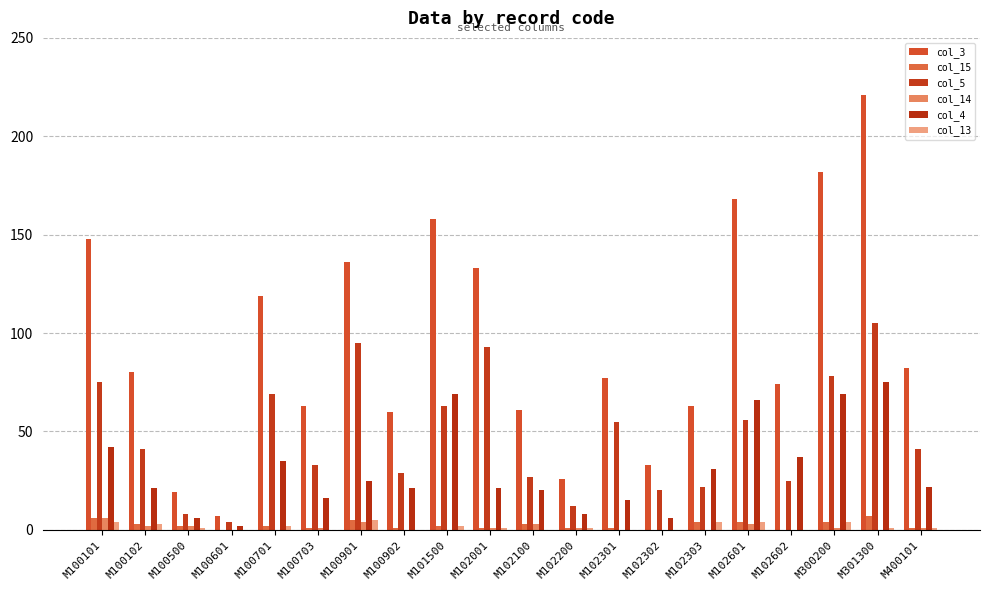

Count the number of categories in the chart.

20